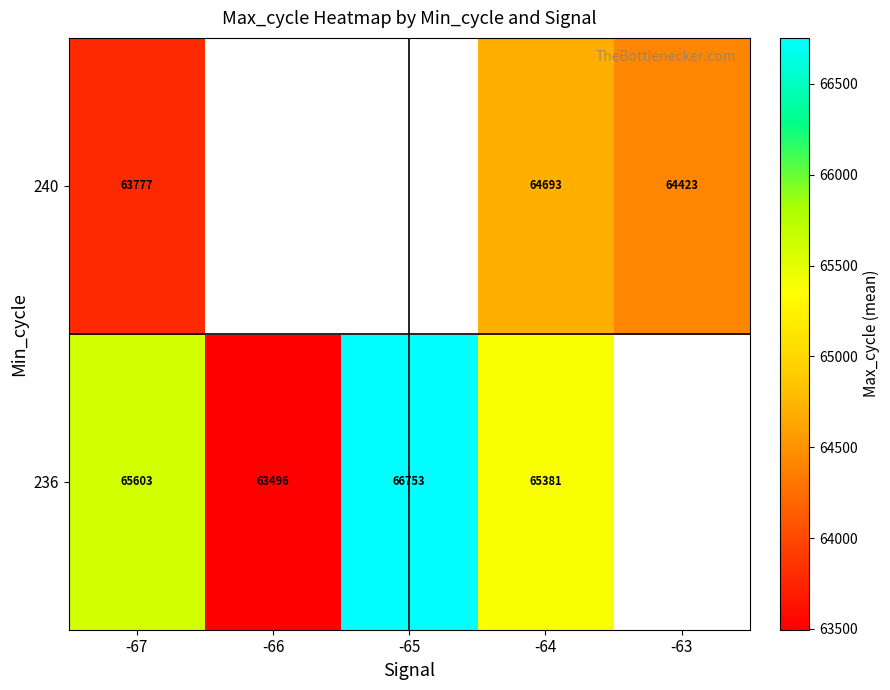

What is the difference between the highest and lowest values at -67?

1826